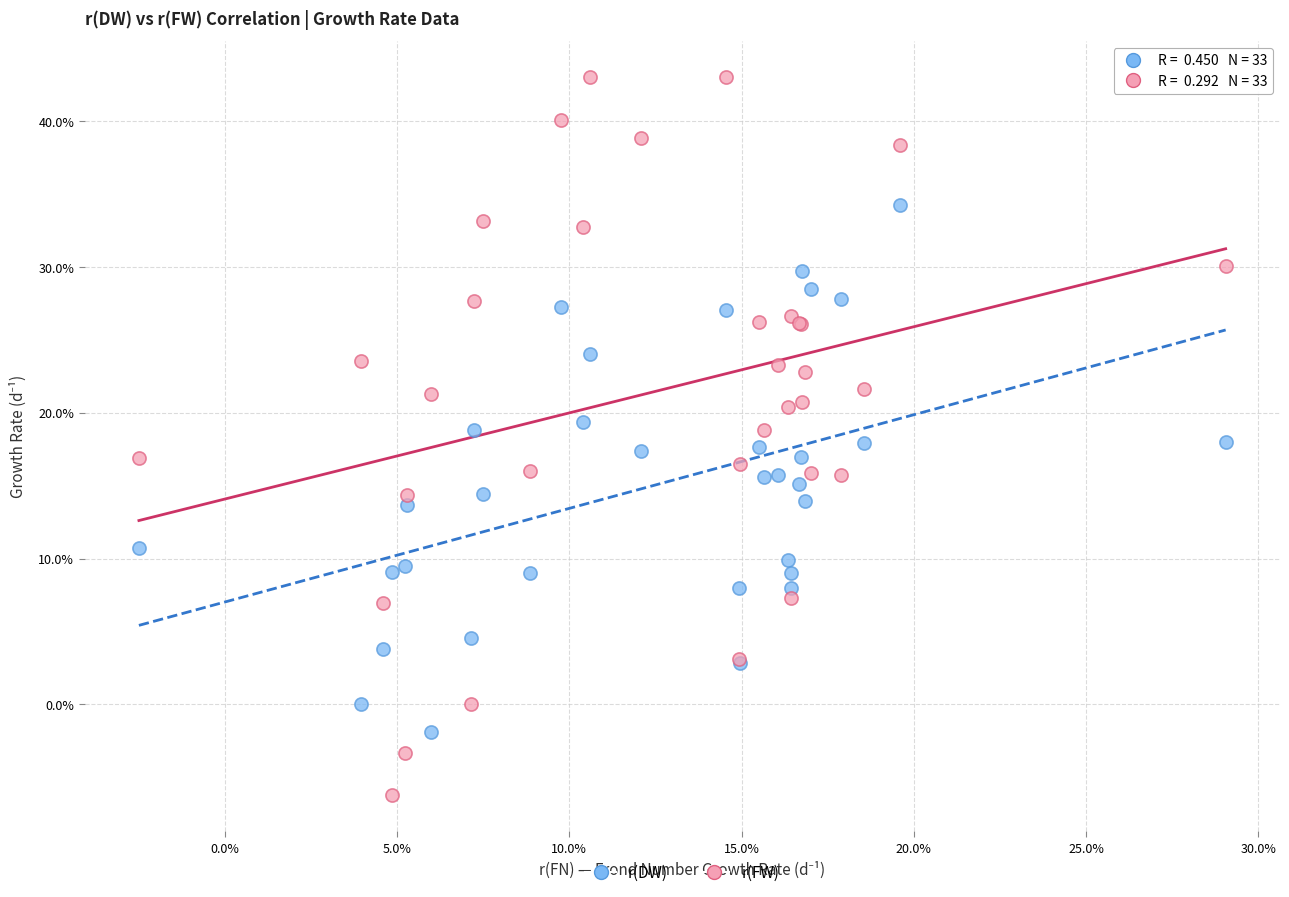

What are all the series names shown in the legend?

r(DW), r(FW)